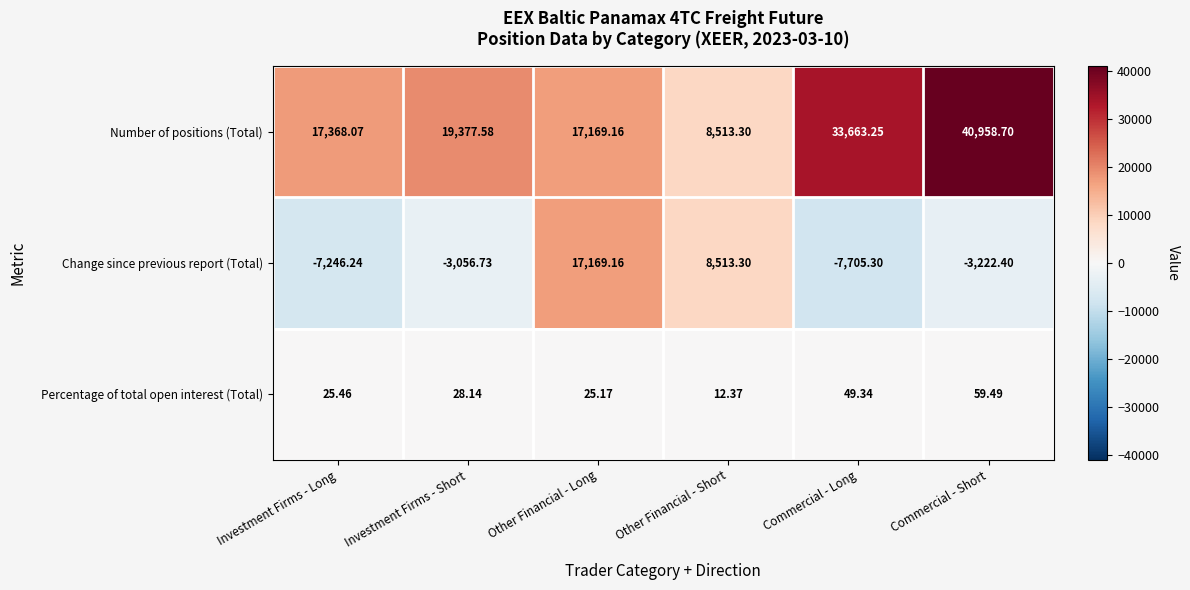

Which series has the widest spread of values?

Number of positions (Total)